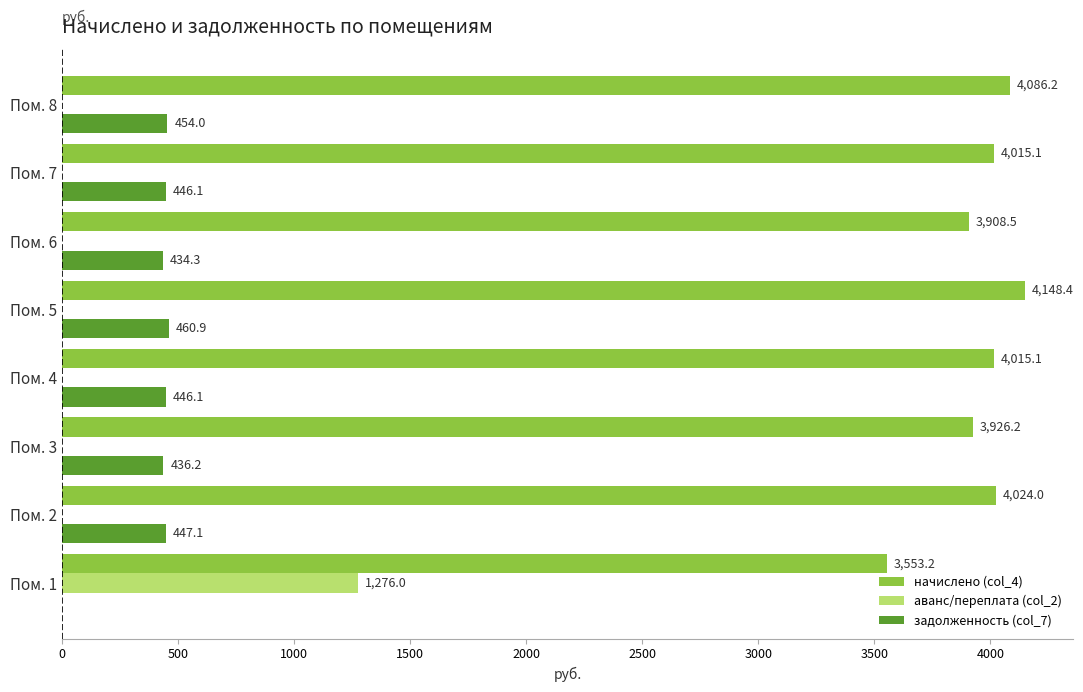

What is the total value across all series at Пом. 6?

4342.8